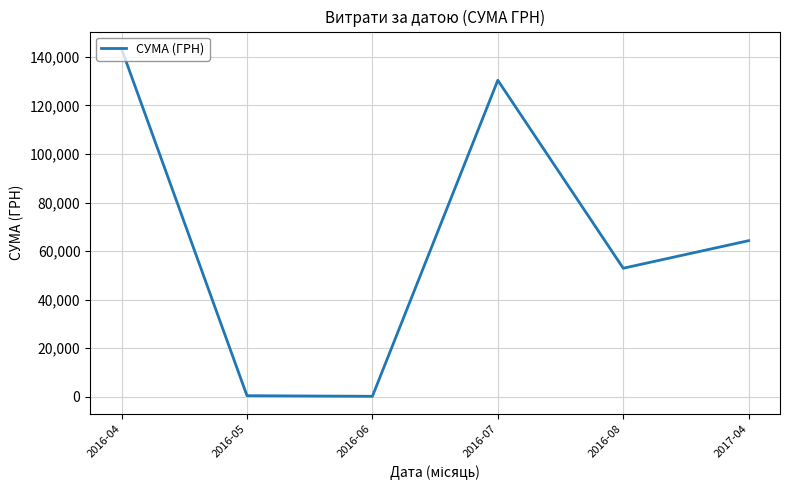

True or false: the data has more than 1 interior local peaks.

False